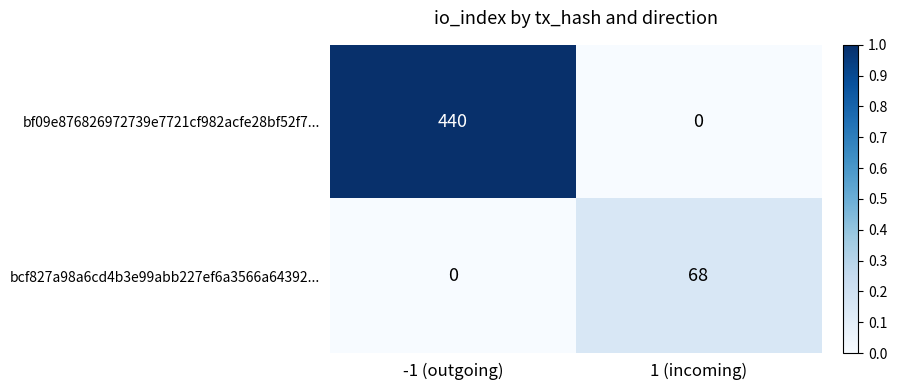

Reading left to right, extract all data points from this chart.

bf09e876826972739e7721cf982acfe28bf52f7...: -1 (outgoing)=440	1 (incoming)=0
bcf827a98a6cd4b3e99abb227ef6a3566a64392...: -1 (outgoing)=0	1 (incoming)=68